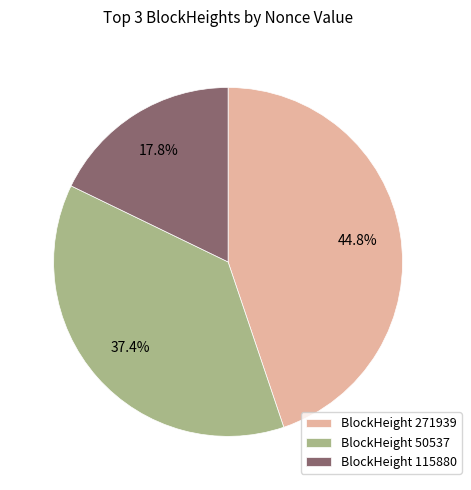

To the nearest percent, what is the difference between the largest and smallest slice percentages?

27%